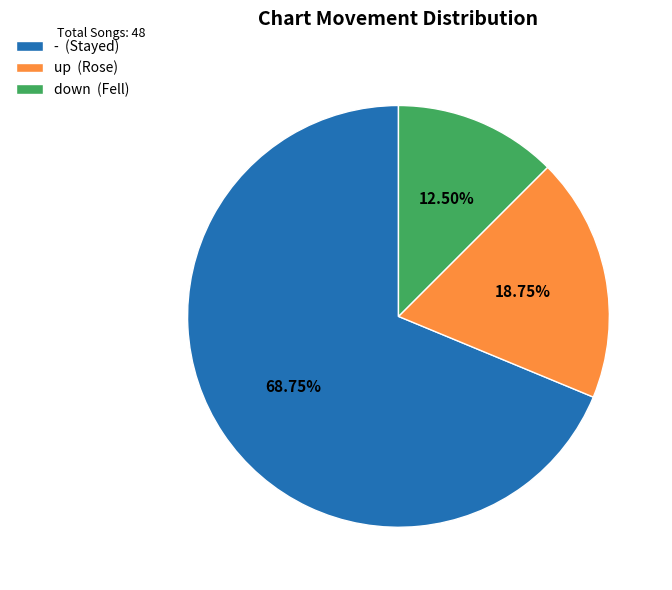

How many segments does this pie chart have?

3